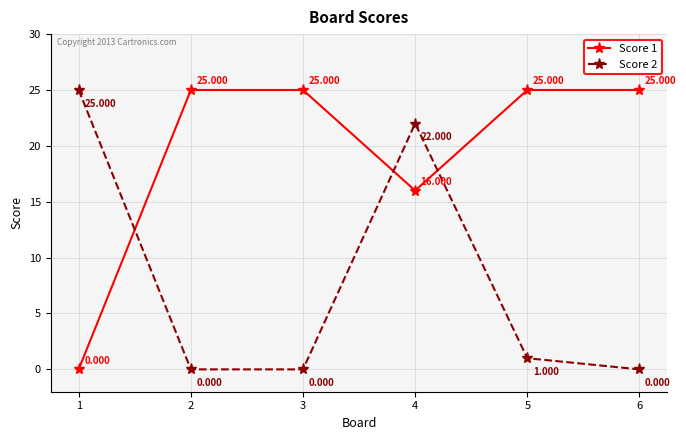

True or false: Score 1 and Score 2 intersect in this chart.

True